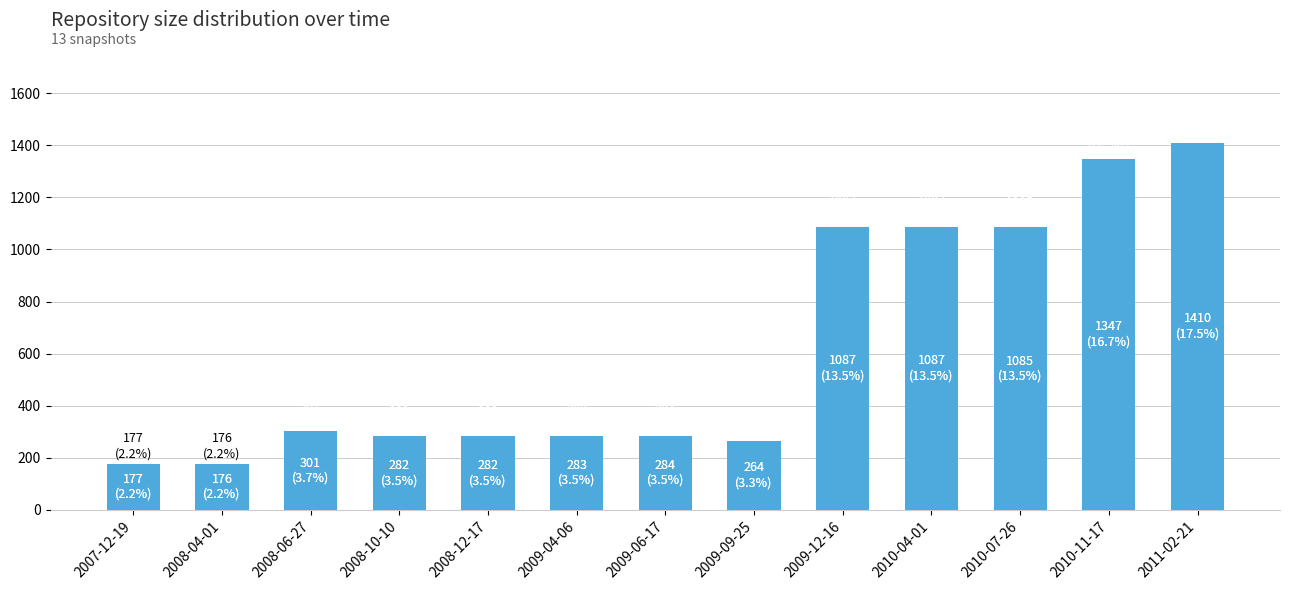

Count the number of categories in the chart.

13